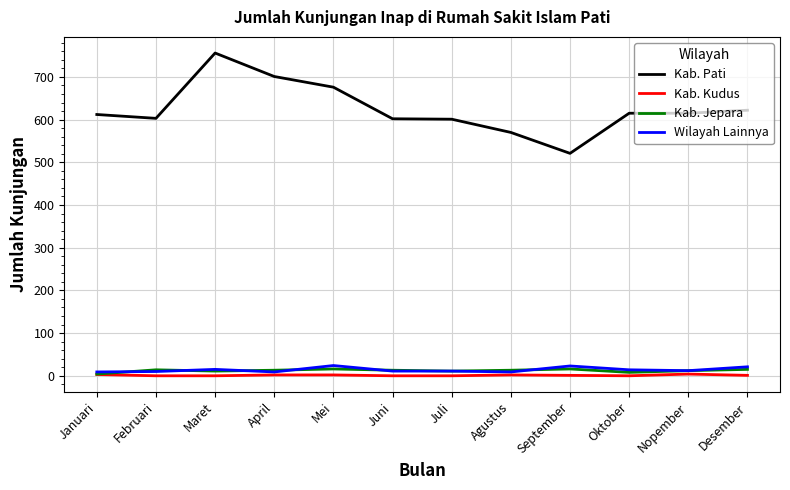

Is this an area chart (filled region under the line)?

No